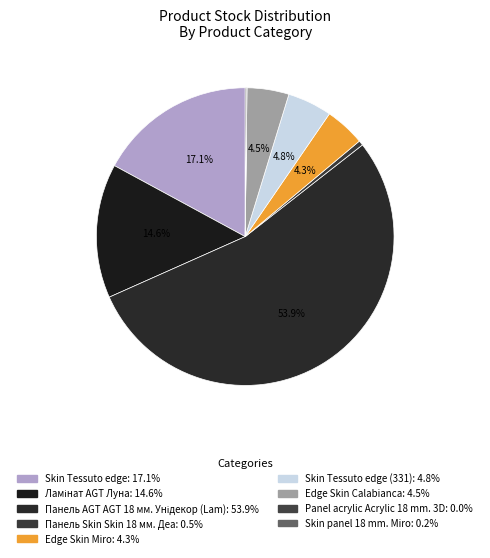

Which category has the smallest portion of the pie?

Panel acrylic Acrylic 18 mm. 3D